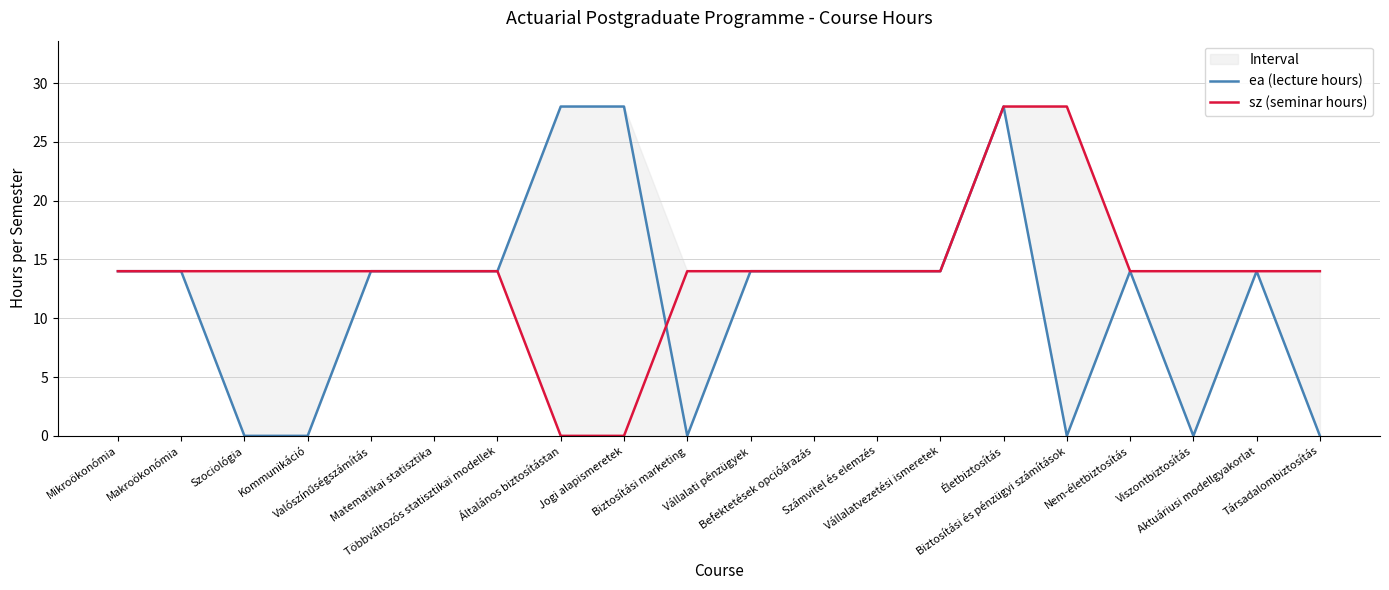

Rank the categories by sz (seminar hours) value from lowest to highest.

Általános biztosítástan, Jogi alapismeretek, Mikroökonómia, Makroökonómia, Szociológia, Kommunikáció, Valószínűségszámítás, Matematikai statisztika, Többváltozós statisztikai modellek, Biztosítási marketing, Vállalati pénzügyek, Befektetések opcióárazás, Számvitel és elemzés, Vállalatvezetési ismeretek, Nem-életbiztosítás, Viszontbiztosítás, Aktuáriusi modellgyakorlat, Társadalombiztosítás, Életbiztosítás, Biztosítási és pénzügyi számítások